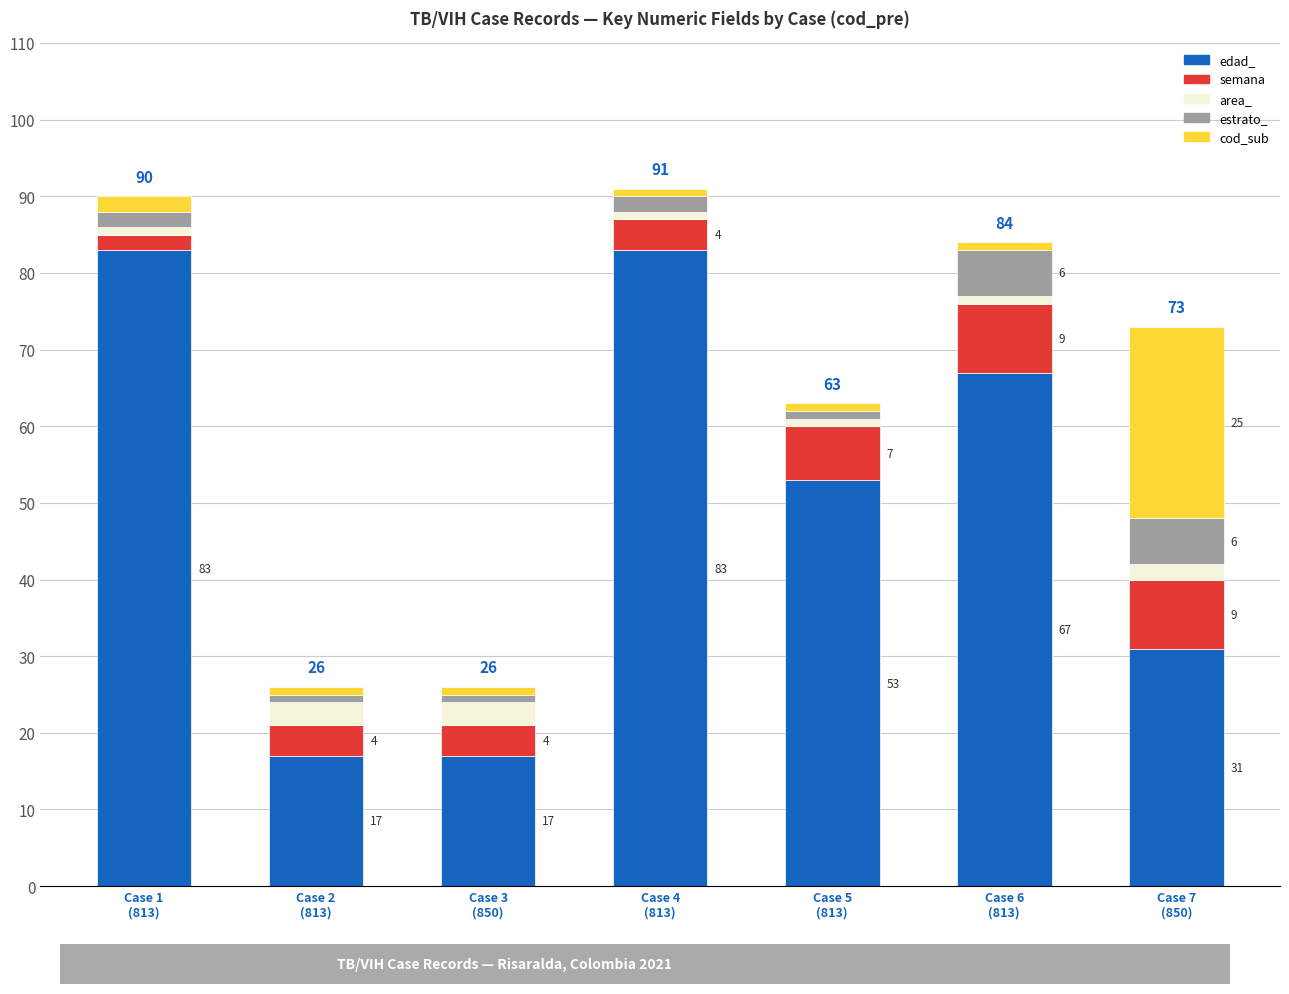

What is the difference between the maximum and minimum values in the edad_ series?

66